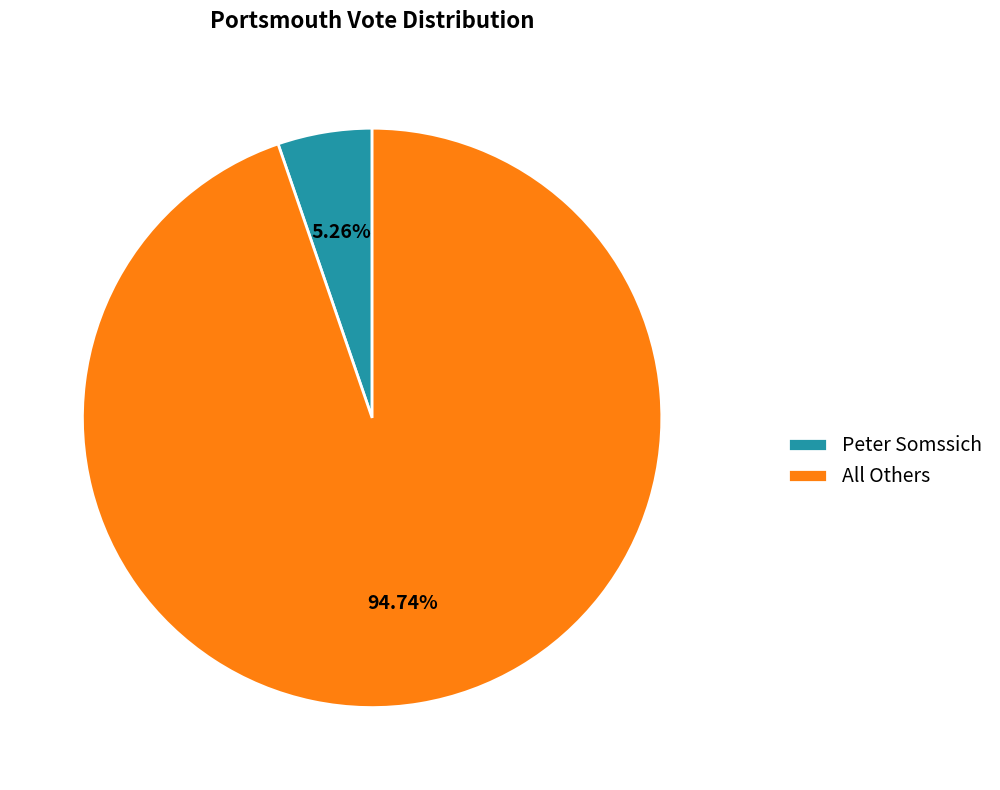

Which has a higher value, Peter Somssich or All Others?

All Others